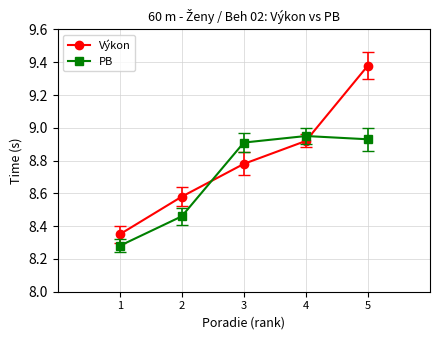

Which series has the largest total across all categories?

Výkon